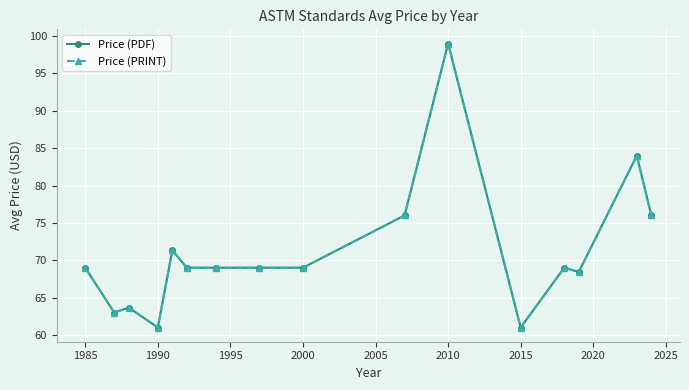

What is the minimum value for Price (PDF)?

61.0